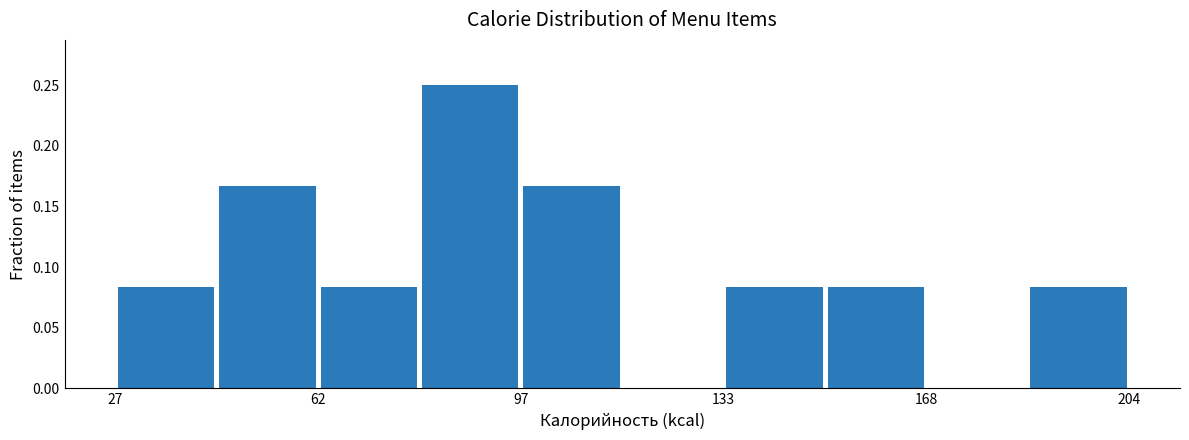

Around what value on the x-axis is the tallest bar? Give the approximate position of its centre, as read against the axis.

90